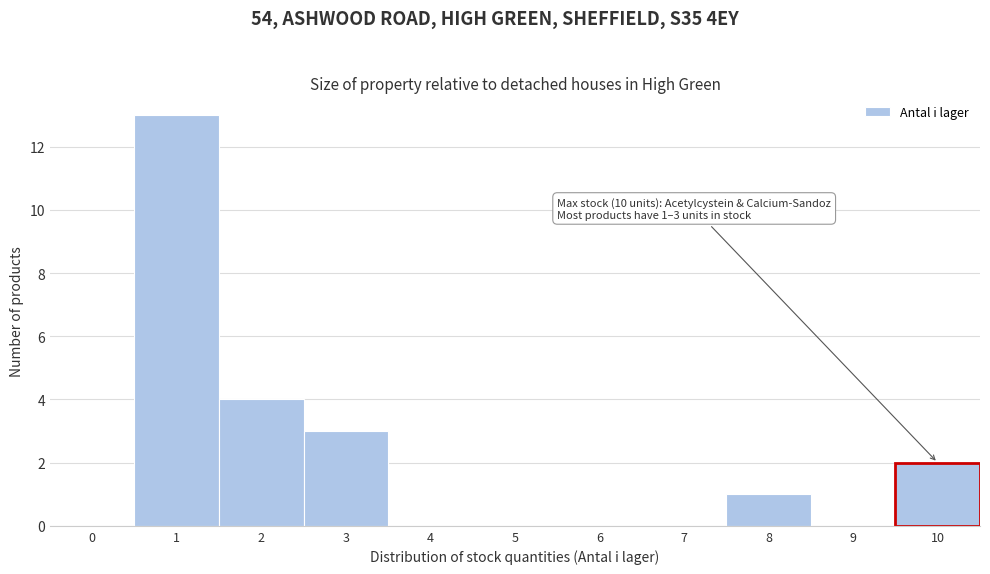

Reading left to right, what are all the values shown in this chart?

0=0	1=13	2=4	3=3	4=0	5=0	6=0	7=0	8=1	9=0	10=2